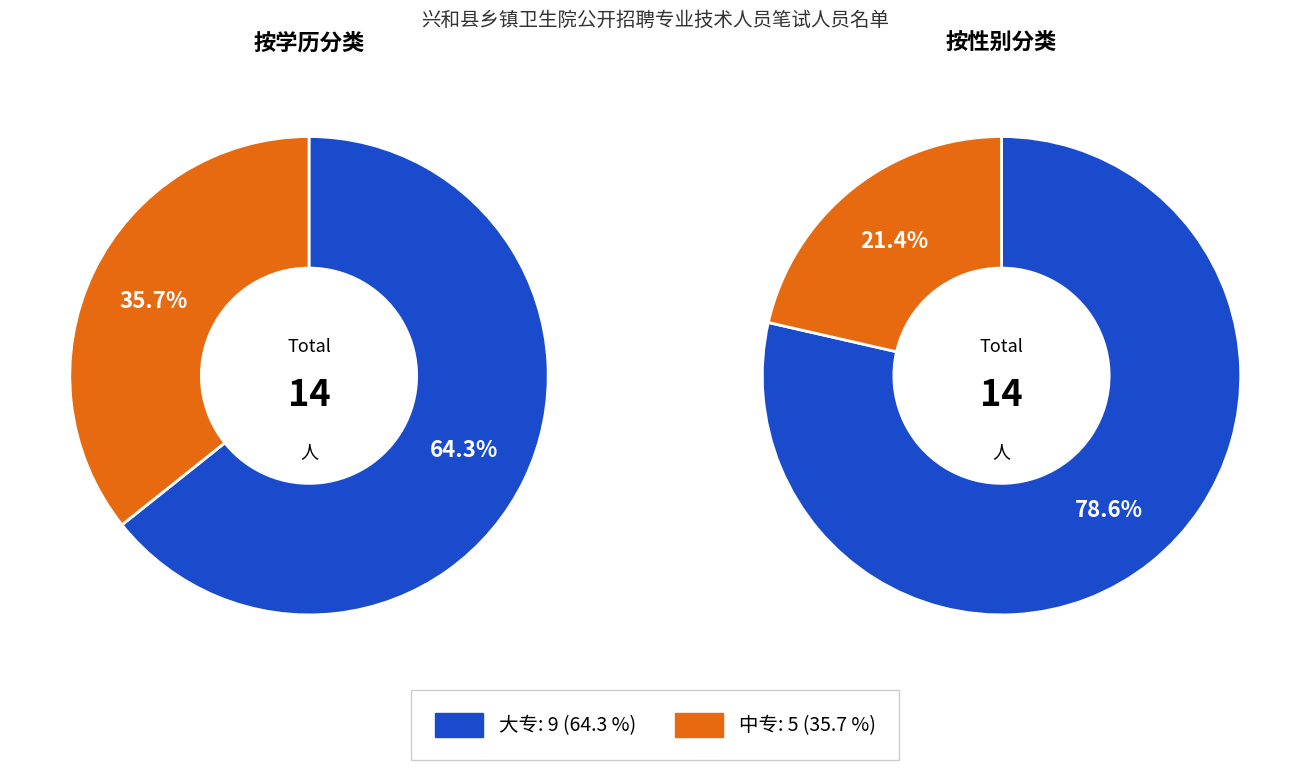

To the nearest percent, what is the average slice percentage?

50%